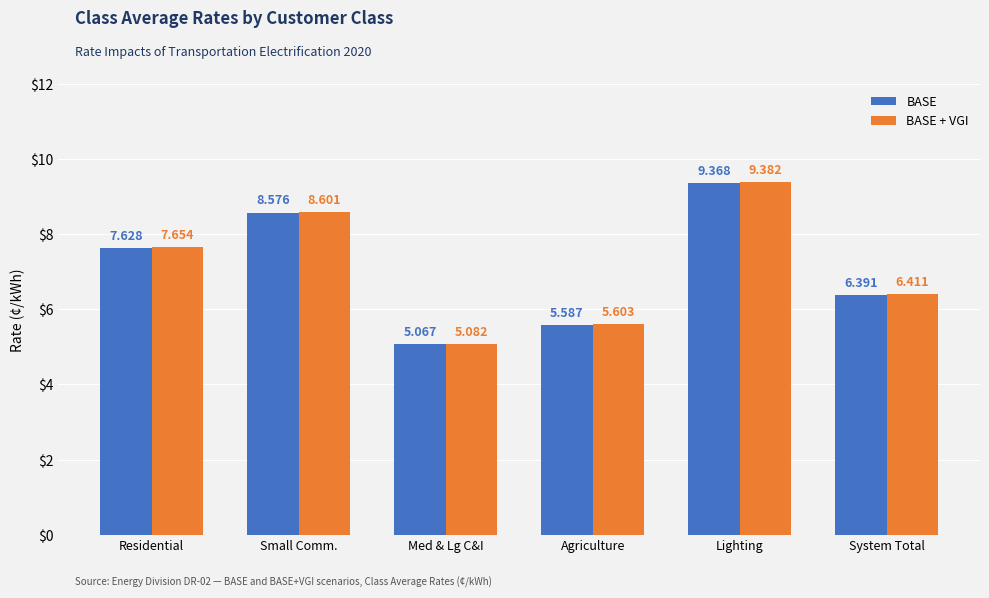

List the series in order of their overall mean, highest first.

BASE + VGI, BASE